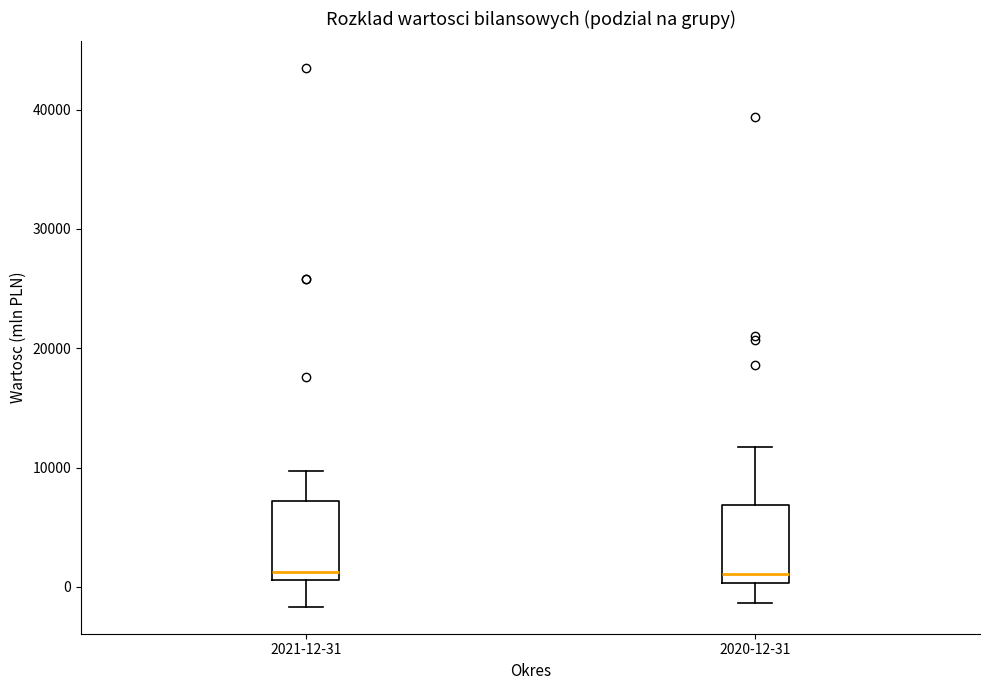

Where is the lower edge of the box for 2020-12-31 on the y-axis? The values are not printed on the chart, so give them approximately, as read against the axis.

0